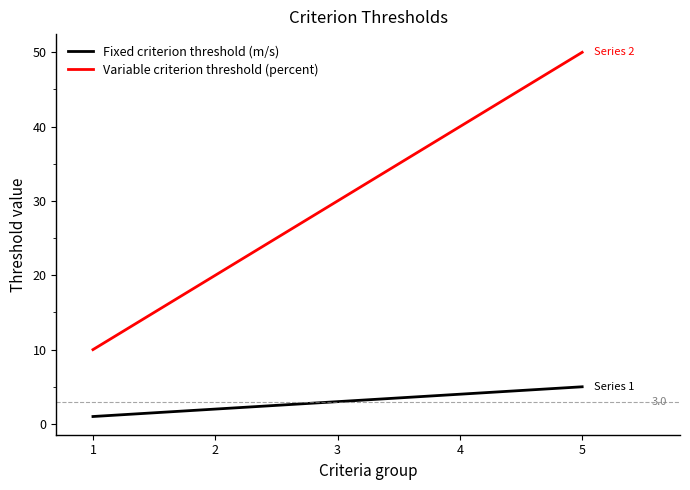

How many lines are shown in the chart?

2